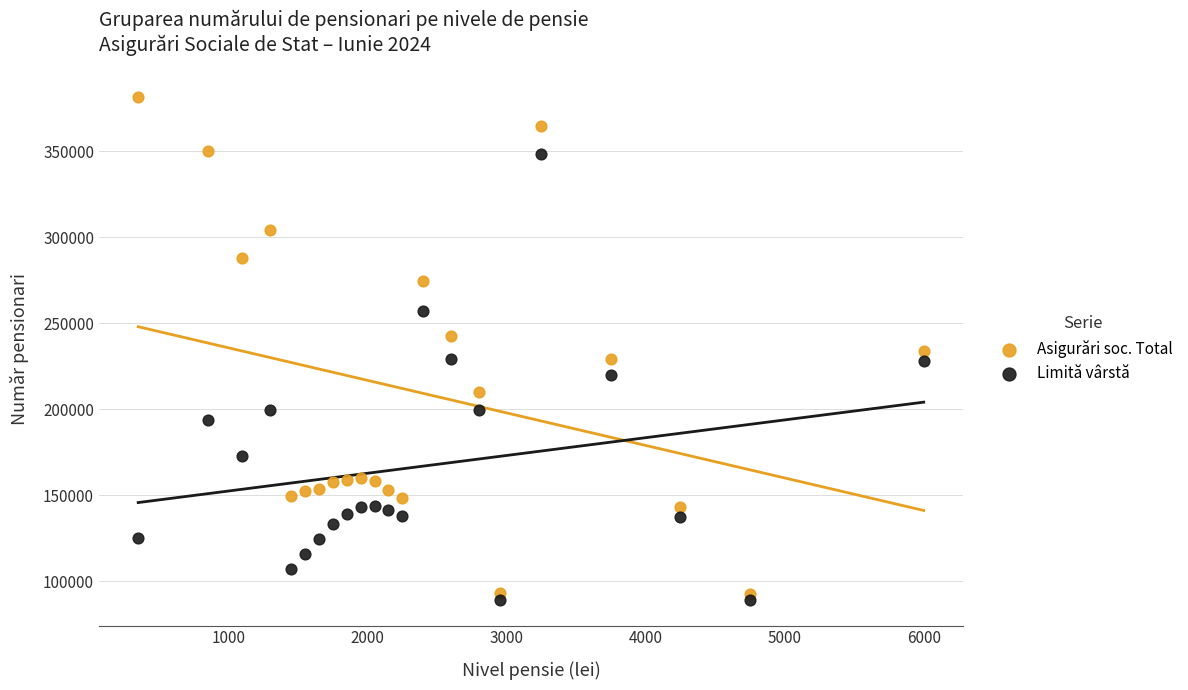

Across all data points, what is the range of Y values (max minus min)?

292840